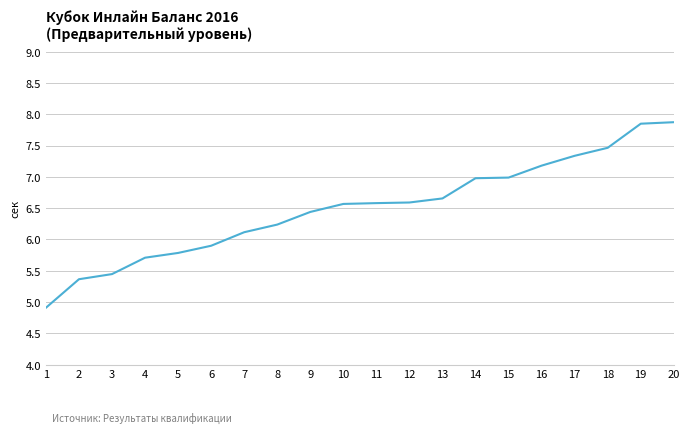

What is the smallest value displayed?

4.9